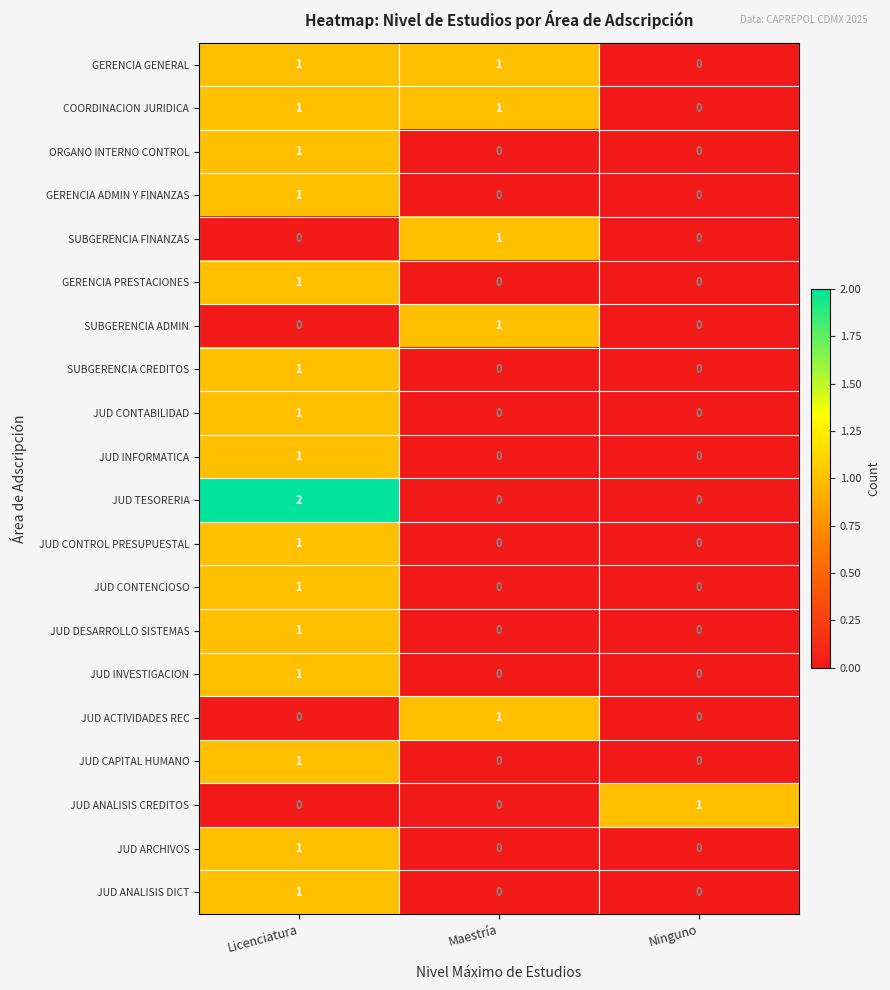

How many COORDINACION JURIDICA values are between 0 and 1?

3